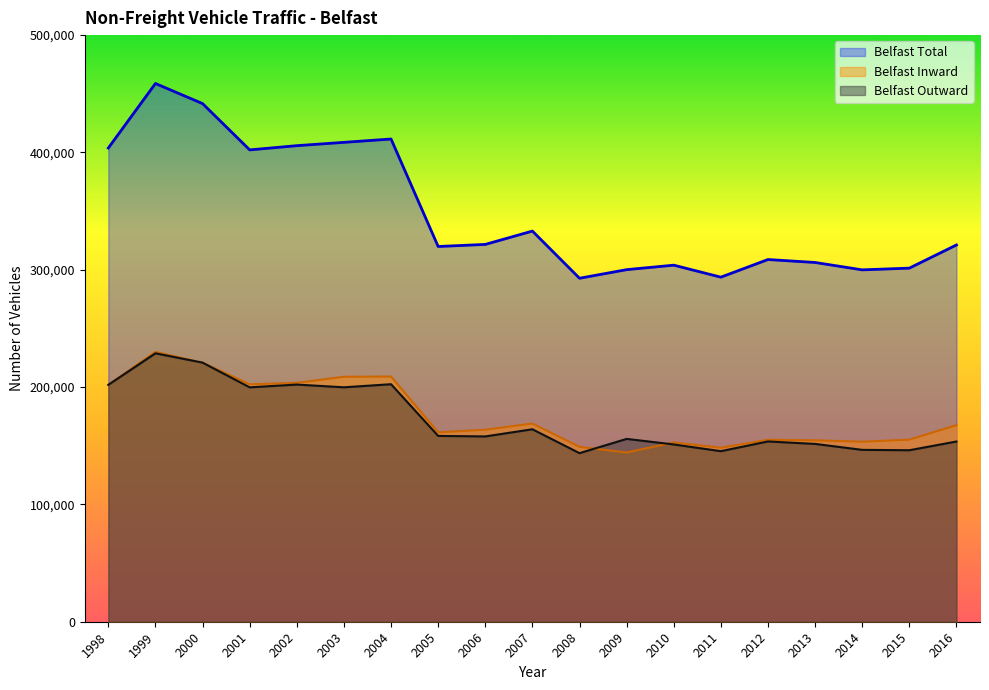

How many lines are shown in the chart?

3